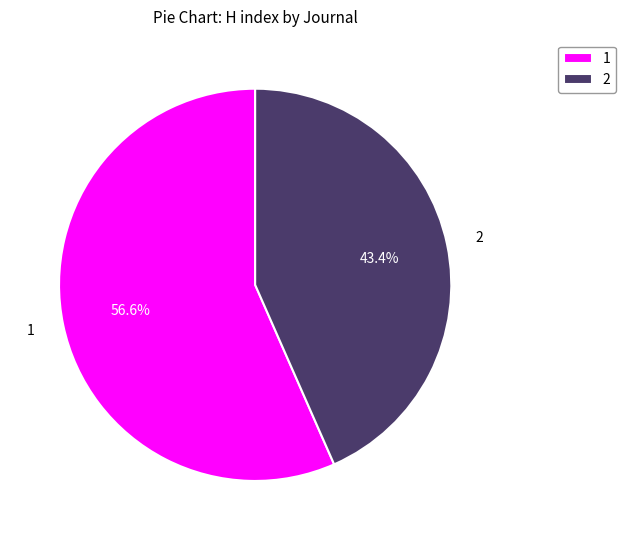

Rank the categories by value from highest to lowest.

1, 2